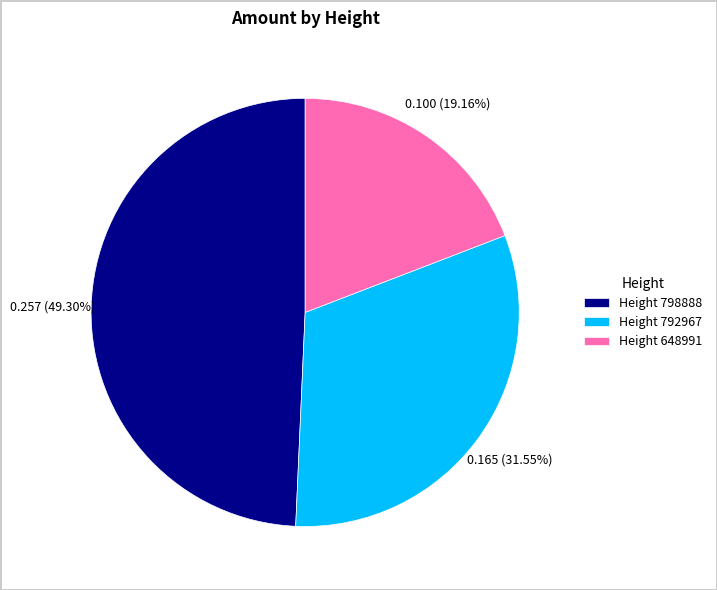

Do Height 798888 and Height 792967 together represent more than half of the pie?

Yes